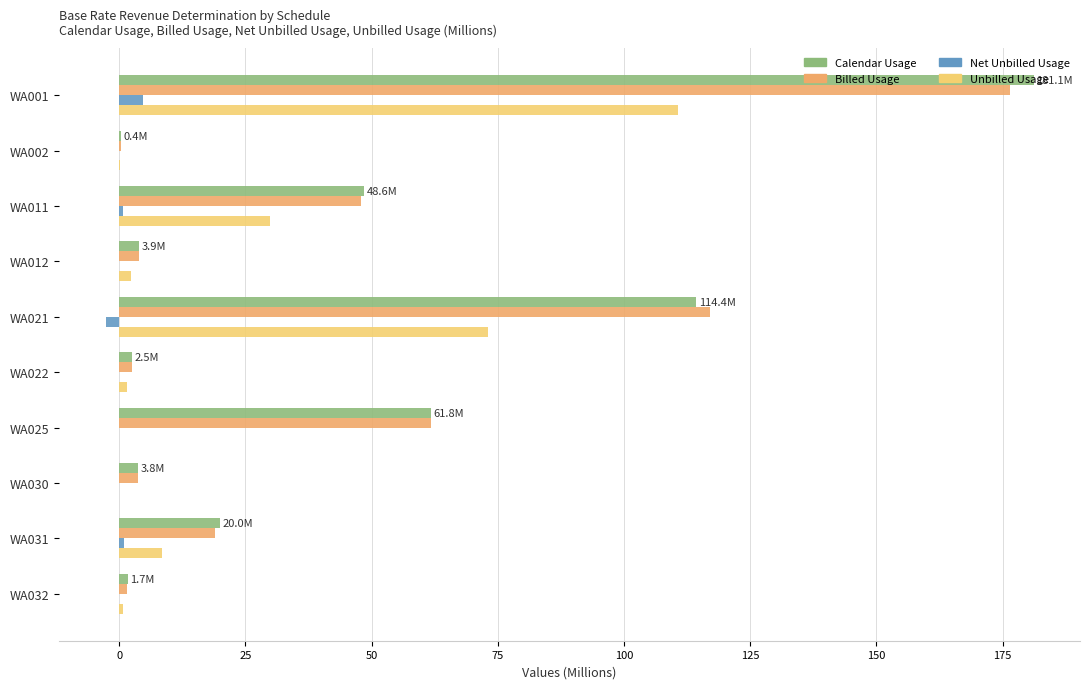

At which category is the sum across all series the highest?

WA001